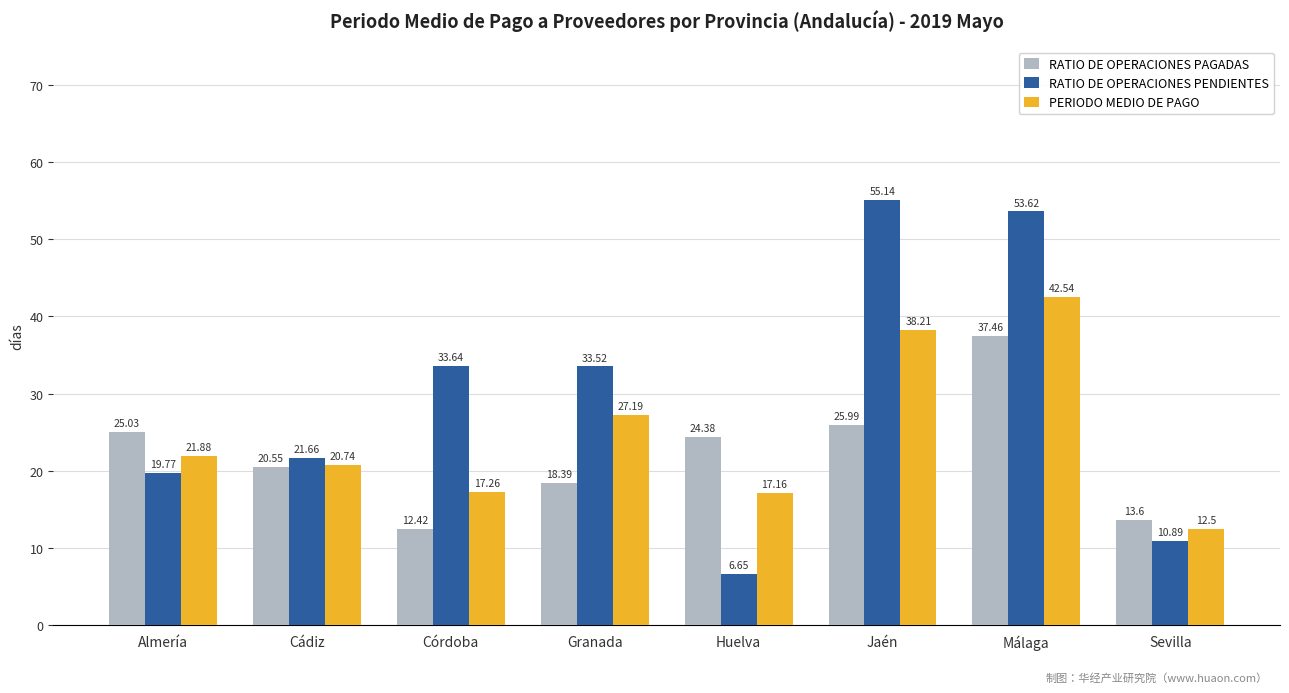

Where is RATIO DE OPERACIONES PENDIENTES nearest to the value 30?

Granada